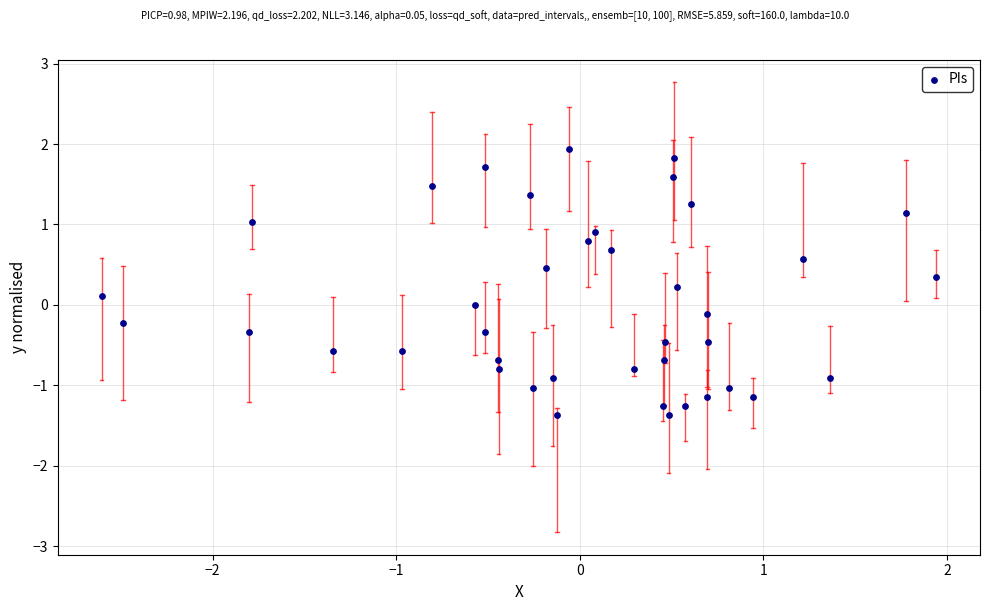

What is the range of Y values (max minus min)?

3.3